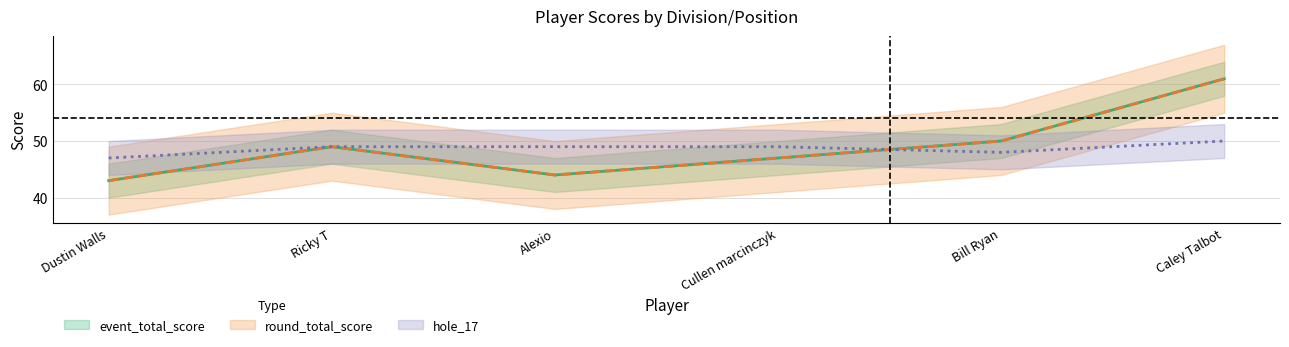

Reading left to right, transcribe all the data shown in this chart.

event_total_score: 43	49	44	47	50	61
round_total_score: 43	49	44	47	50	61
hole_17: 47	49	49	49	48	50